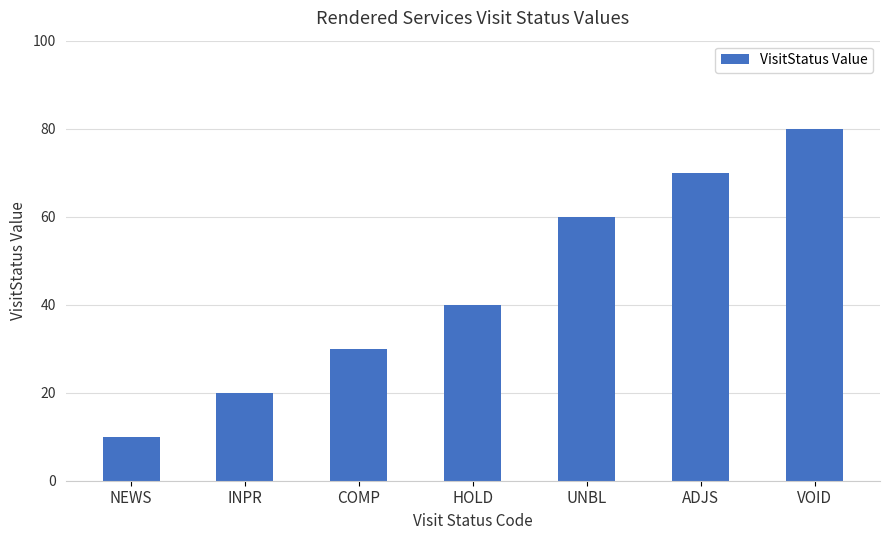

What is the sum of all values?

310